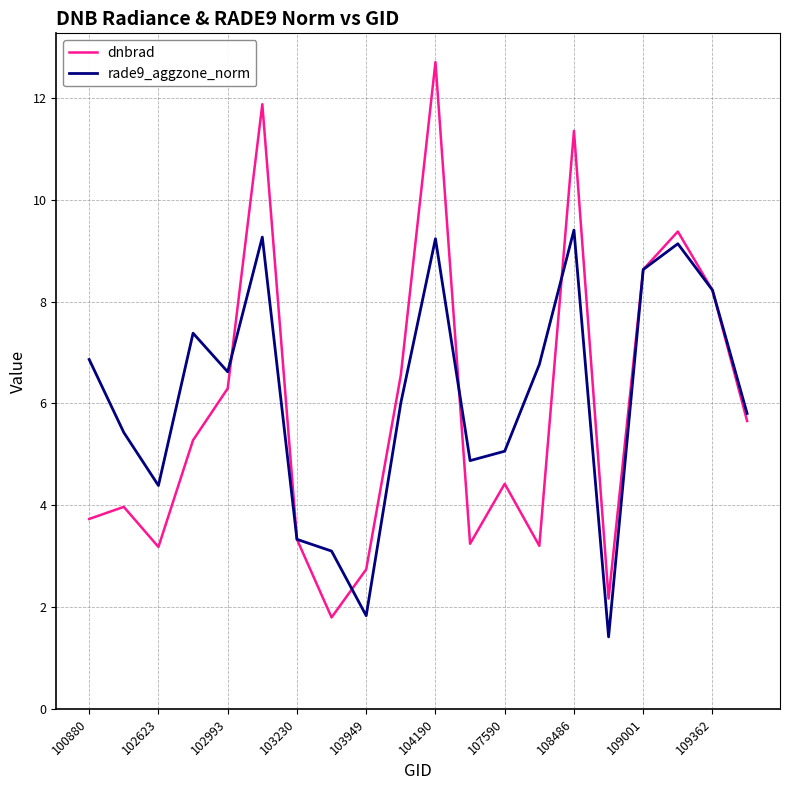

Rank the series by their average value, from lowest to highest.

dnbrad, rade9_aggzone_norm